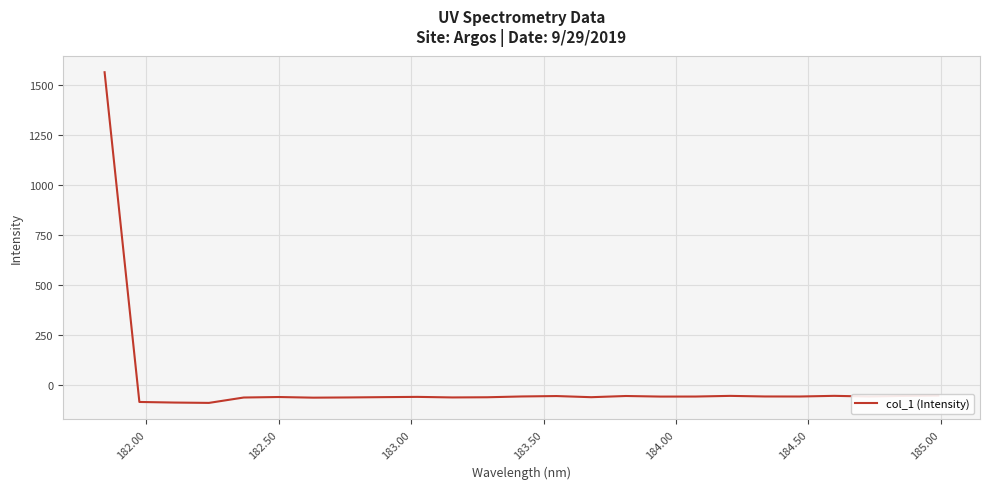

How many categories are shown in the chart?

25